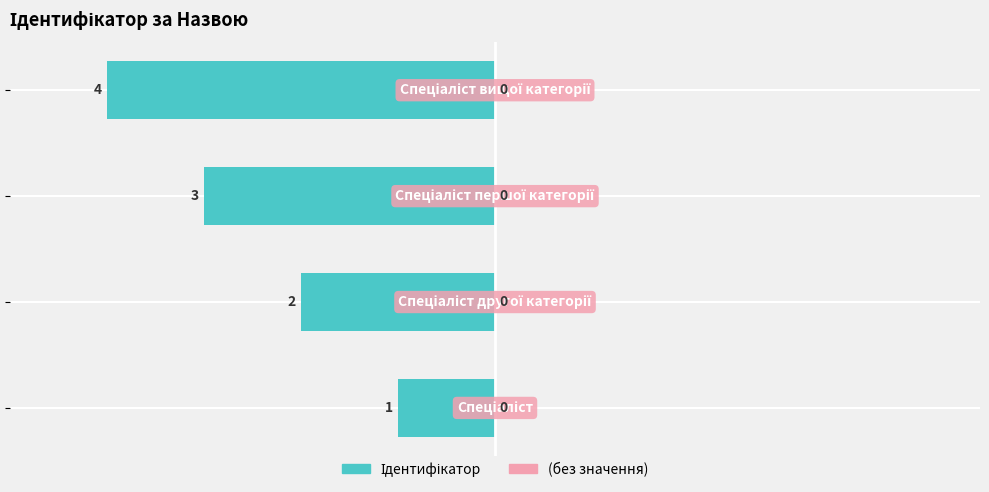

Are the bars horizontal?

Yes